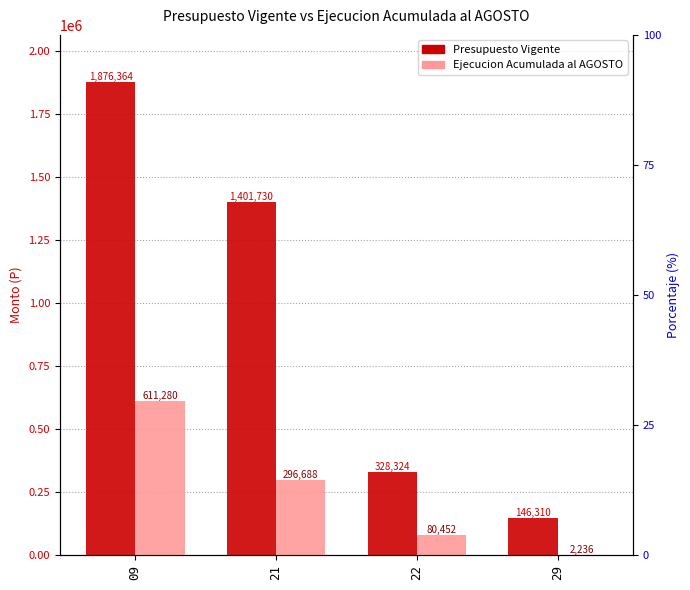

Reading right to left, what are all the values shown in this chart?

Presupuesto Vigente: 29=146310	22=328324	21=1401730	09=1876364
Ejecucion Acumulada al AGOSTO: 29=2236	22=80452	21=296688	09=611280